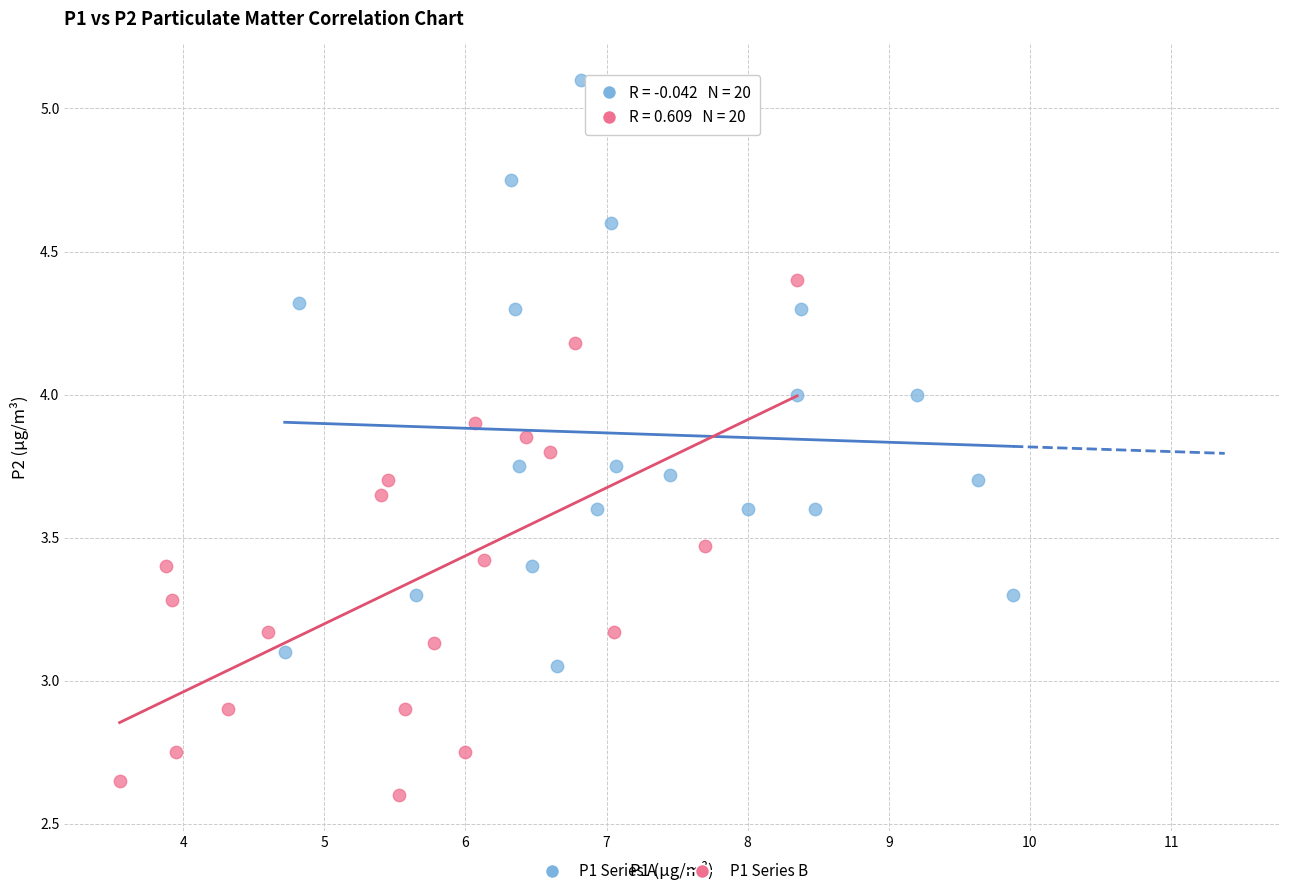

Which series reaches the maximum Y coordinate?

P1 Series A